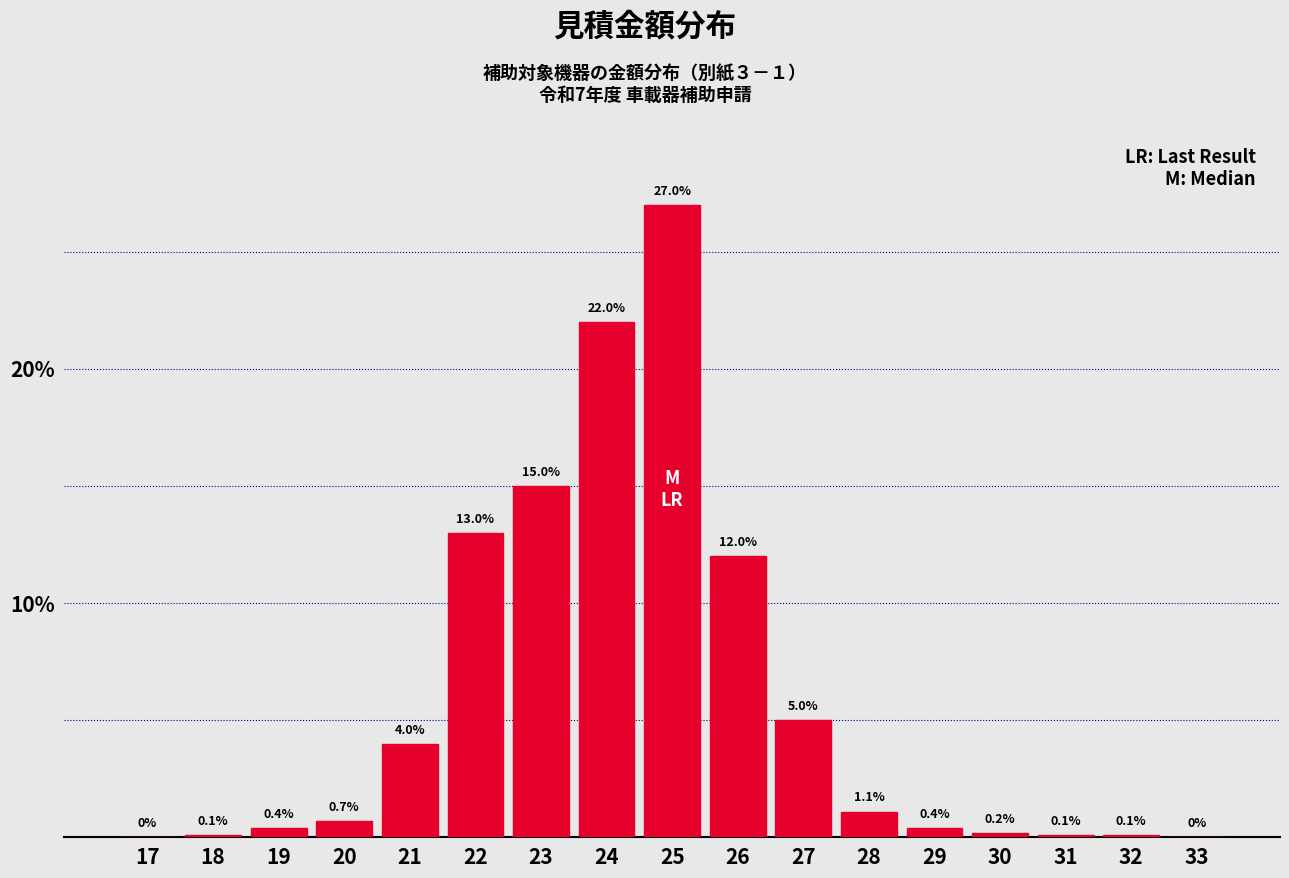

Reading left to right, what are all the values shown in this chart?

17=0.0	18=0.1	19=0.4	20=0.7	21=4.0	22=13.0	23=15.0	24=22.0	25=27.0	26=12.0	27=5.0	28=1.1	29=0.4	30=0.2	31=0.1	32=0.1	33=0.0